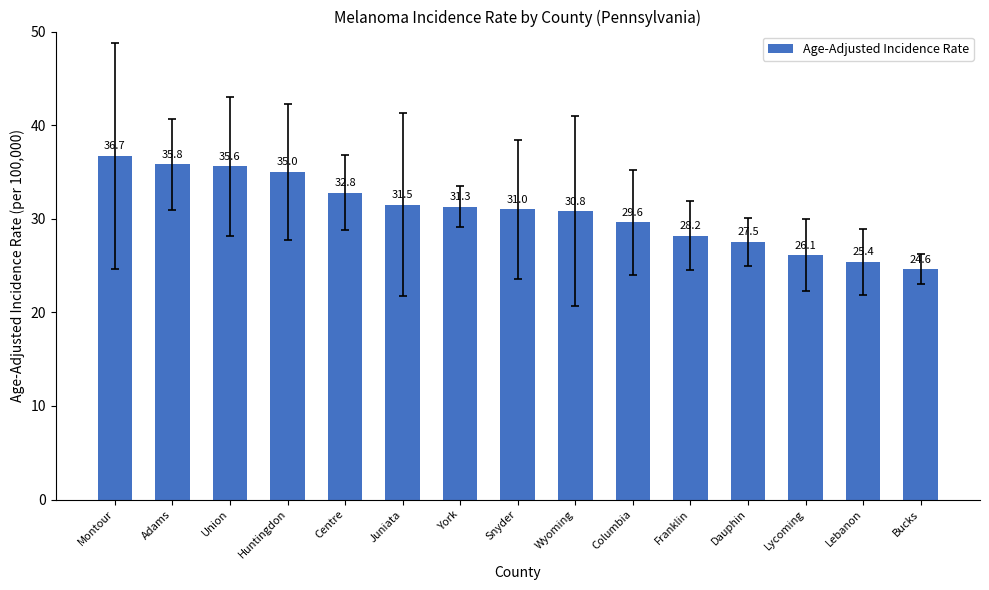

What is the label of the 10th bar from the left?

Columbia